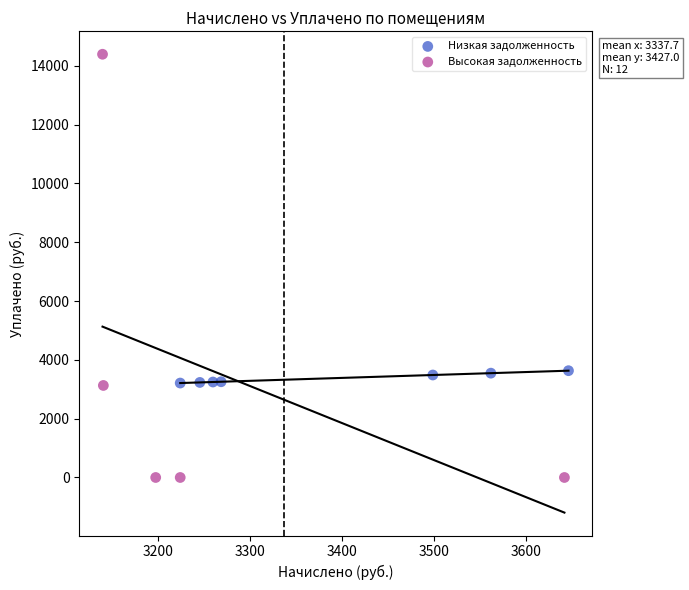

Which series has the widest spread of Y values?

Высокая задолженность